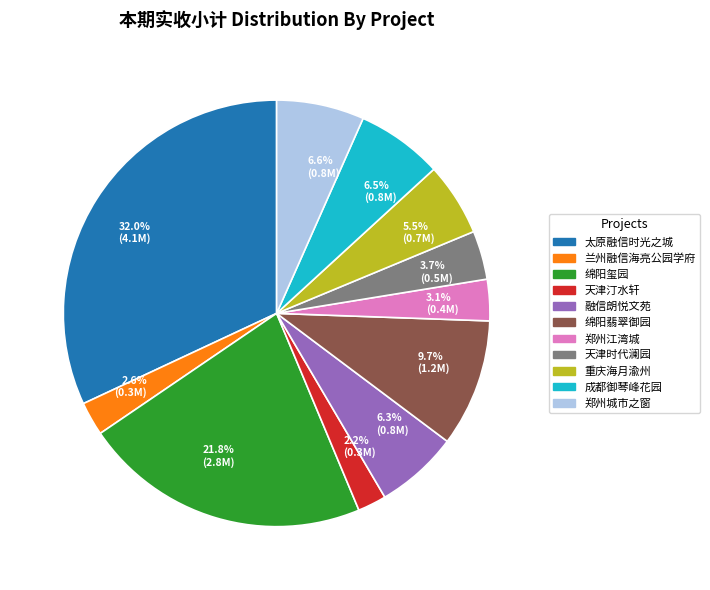

What is the largest slice in the pie chart?

32.0% (4.1M)